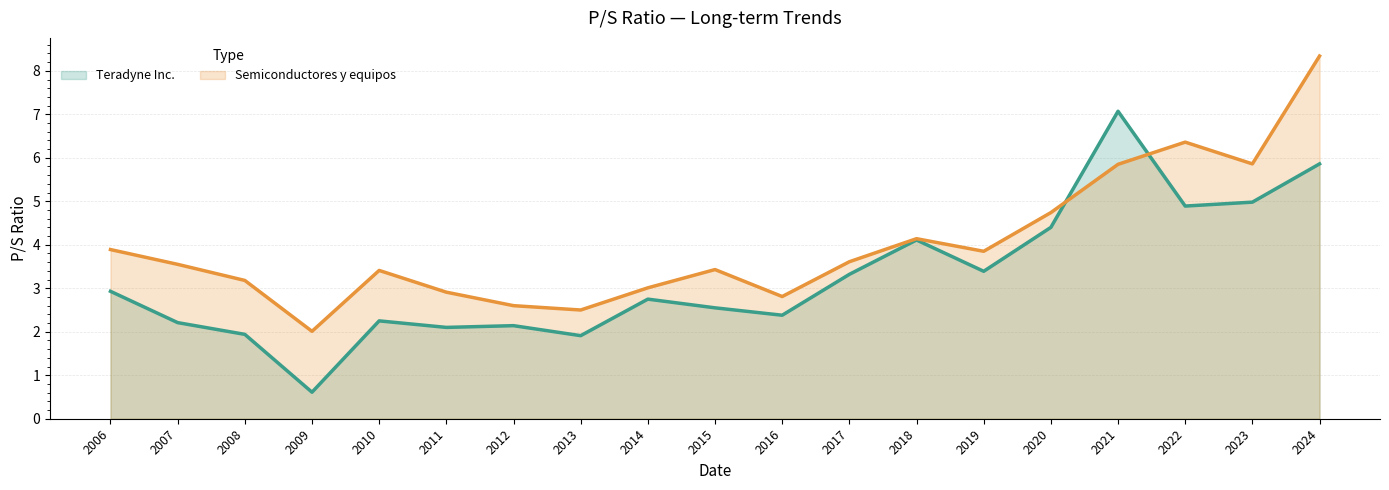

Where is the first local maximum for Teradyne Inc.?

2010